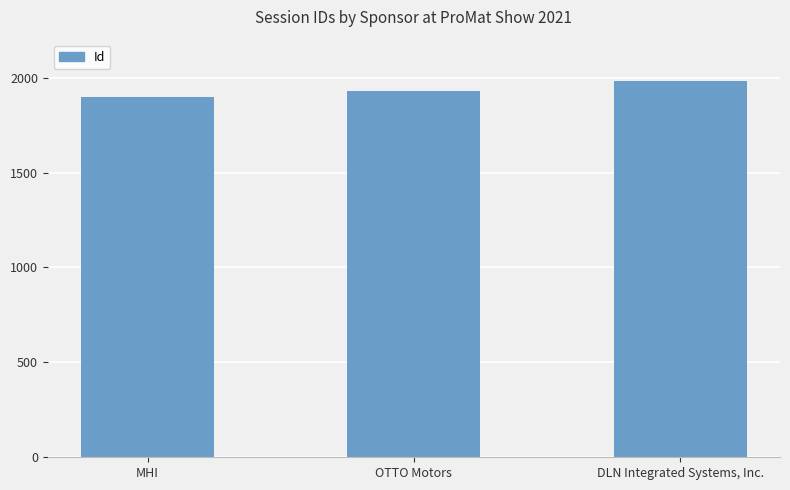

List the labels in order of value, largest first.

DLN Integrated Systems, Inc., OTTO Motors, MHI